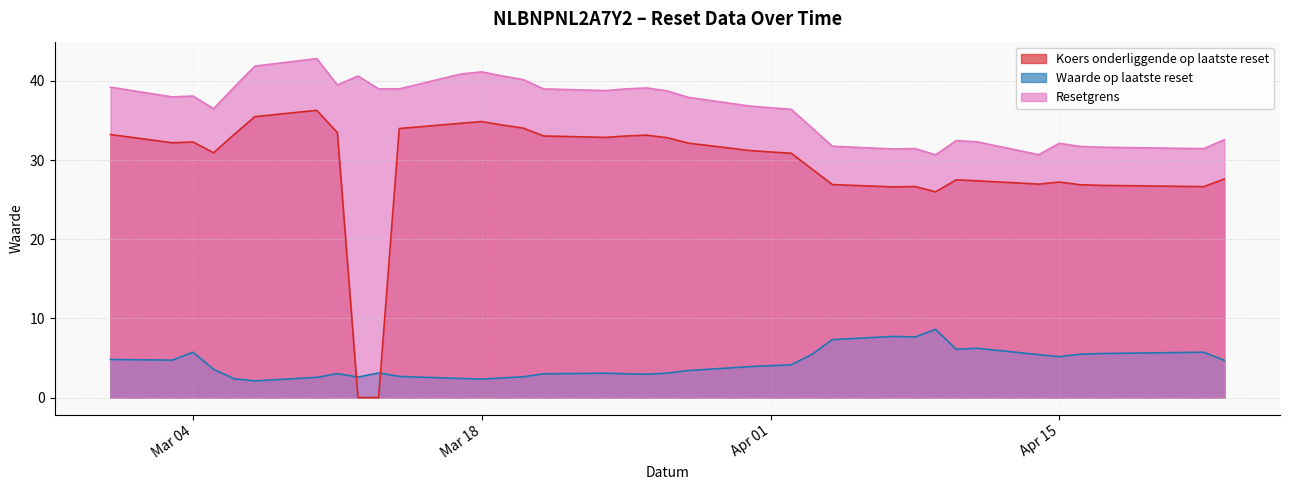

What is the highest value of the Waarde op laatste reset series?

8.6